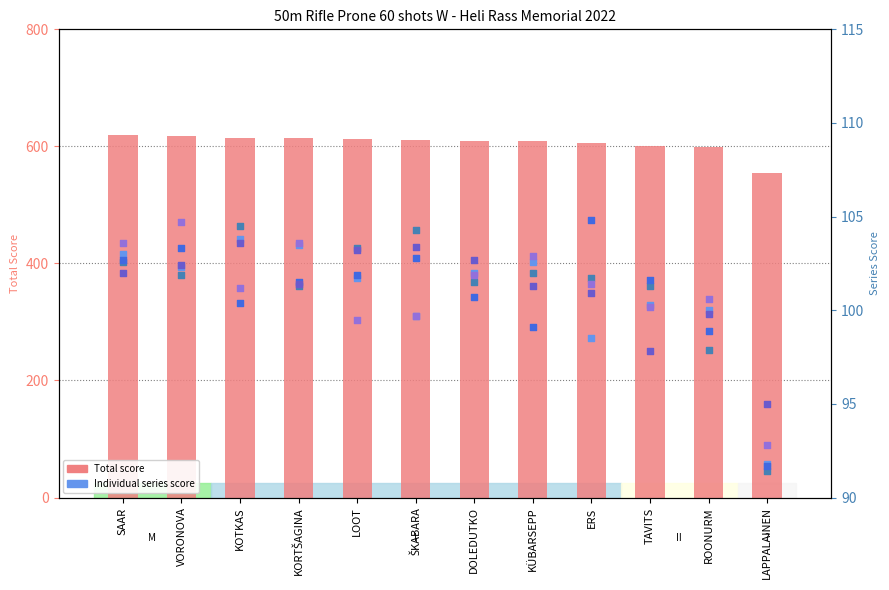

Is the value of Series 2 at DOLEDUTKO greater than the value of Series 3 at ROONURM?

Yes